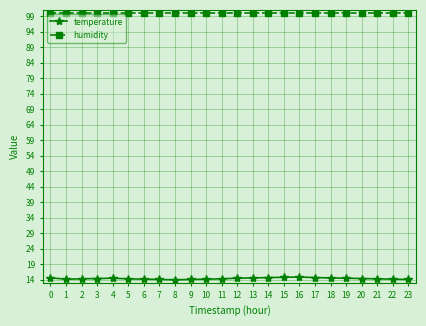

What are all the series names shown in the legend?

temperature, humidity